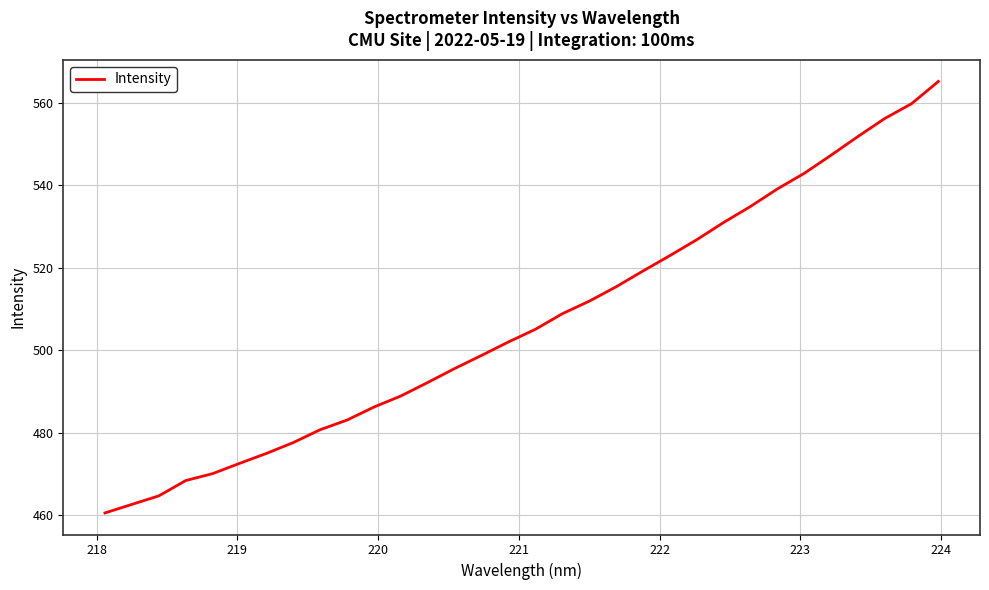

What is the maximum value shown in the chart?

565.1